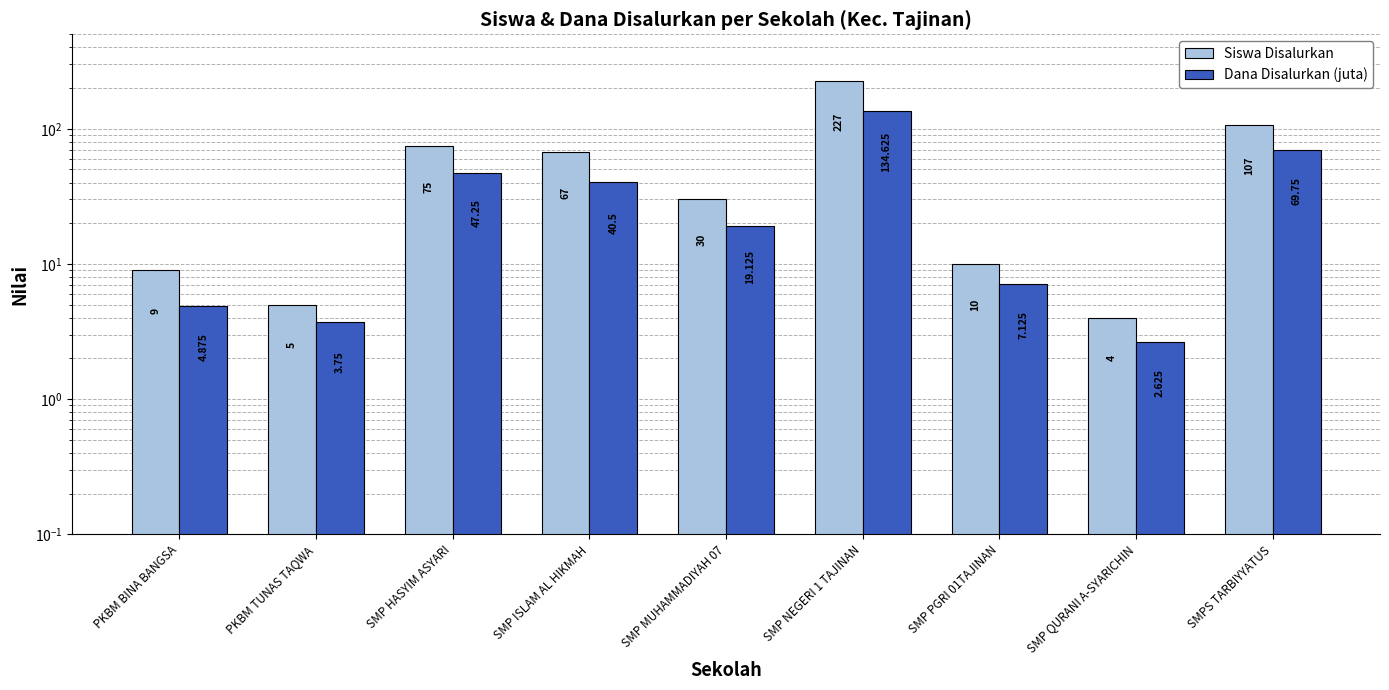

Which series has the largest total across all categories?

Siswa Disalurkan